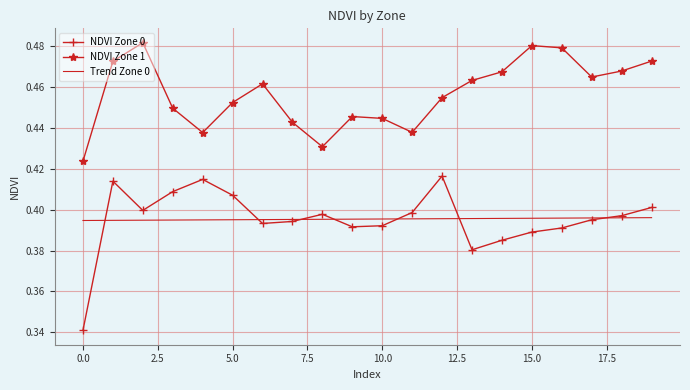

Which series has the largest total across all categories?

NDVI Zone 1